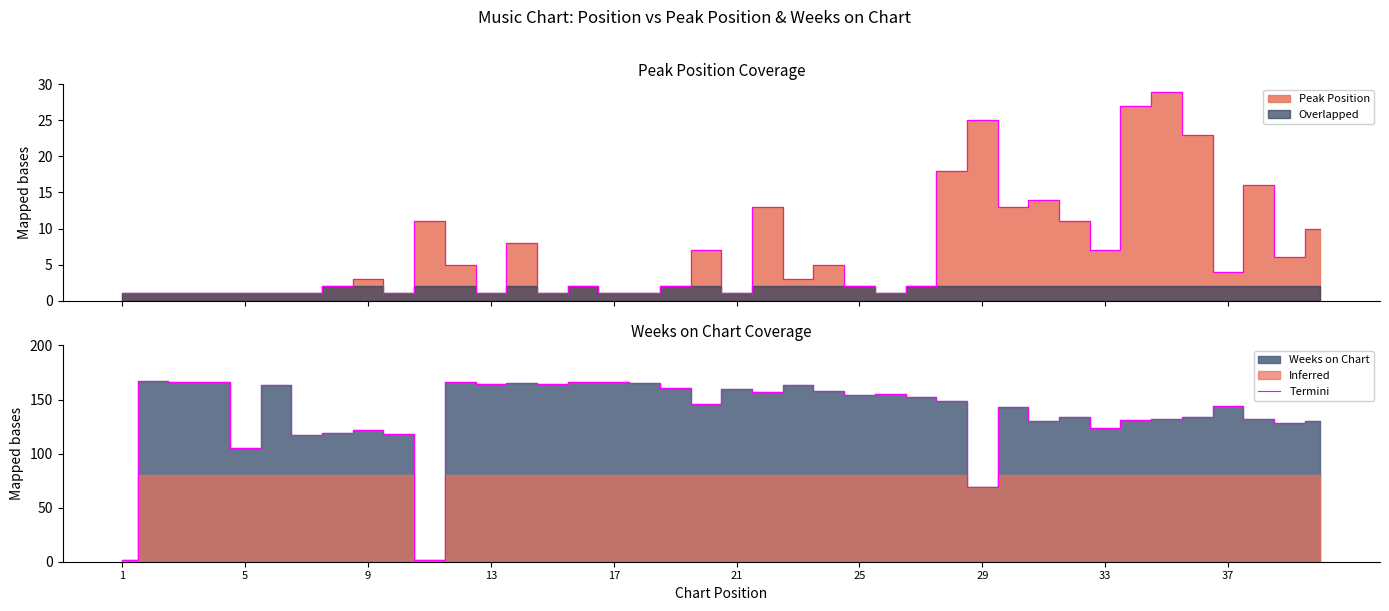

The value at 13 is 165. True or false?

True